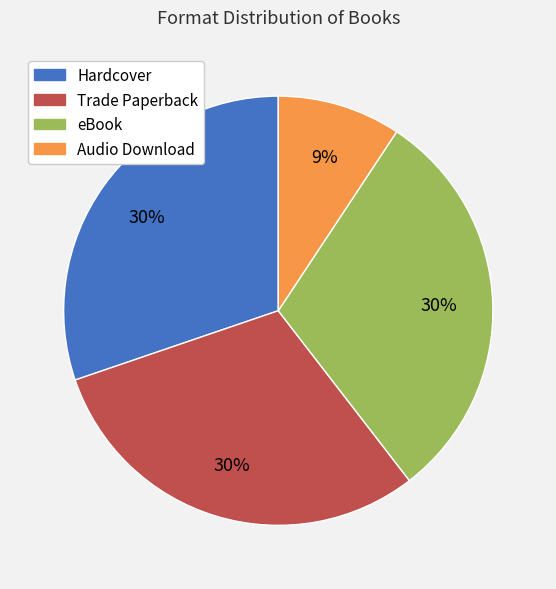

Combined, do Hardcover and Audio Download account for over 50%?

No